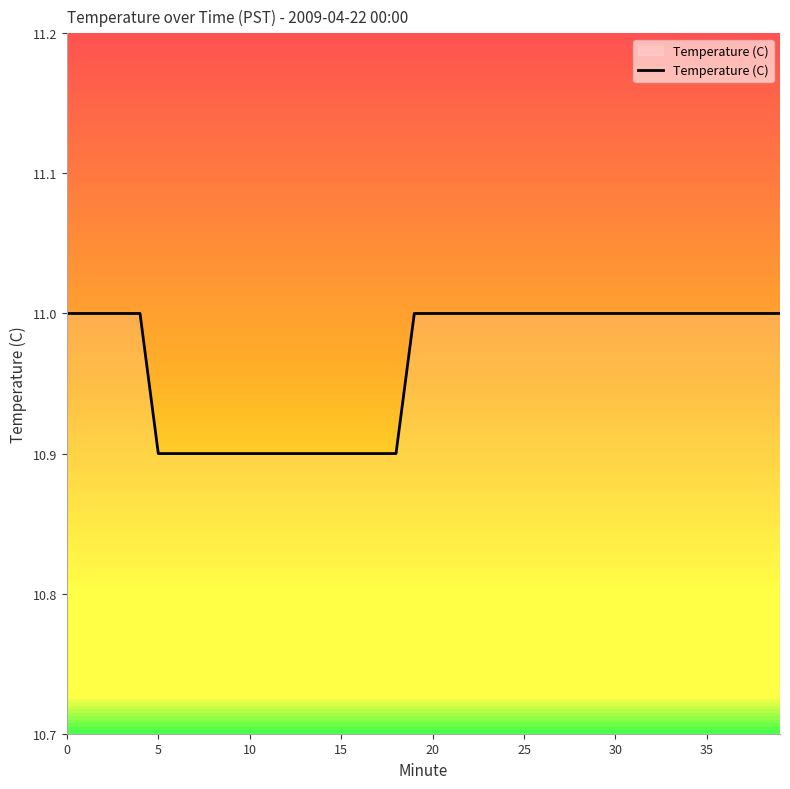

How many lines are shown in the chart?

1